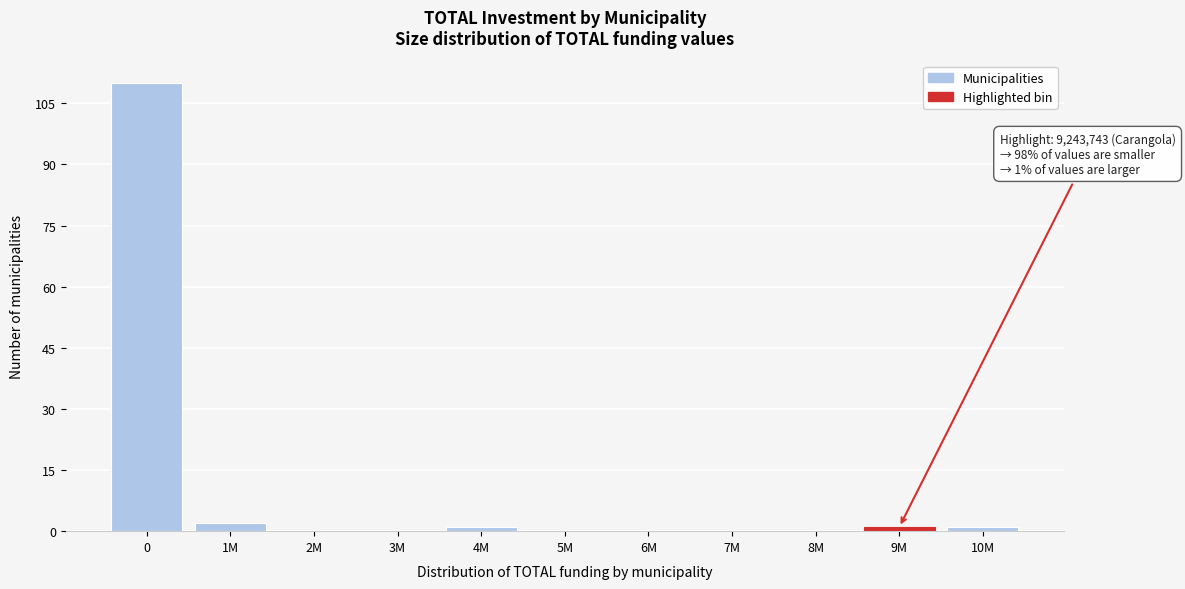

Reading left to right, transcribe all the data shown in this chart.

0=110	1M=2	2M=0	3M=0	4M=1	5M=0	6M=0	7M=0	8M=0	9M=1	10M=1